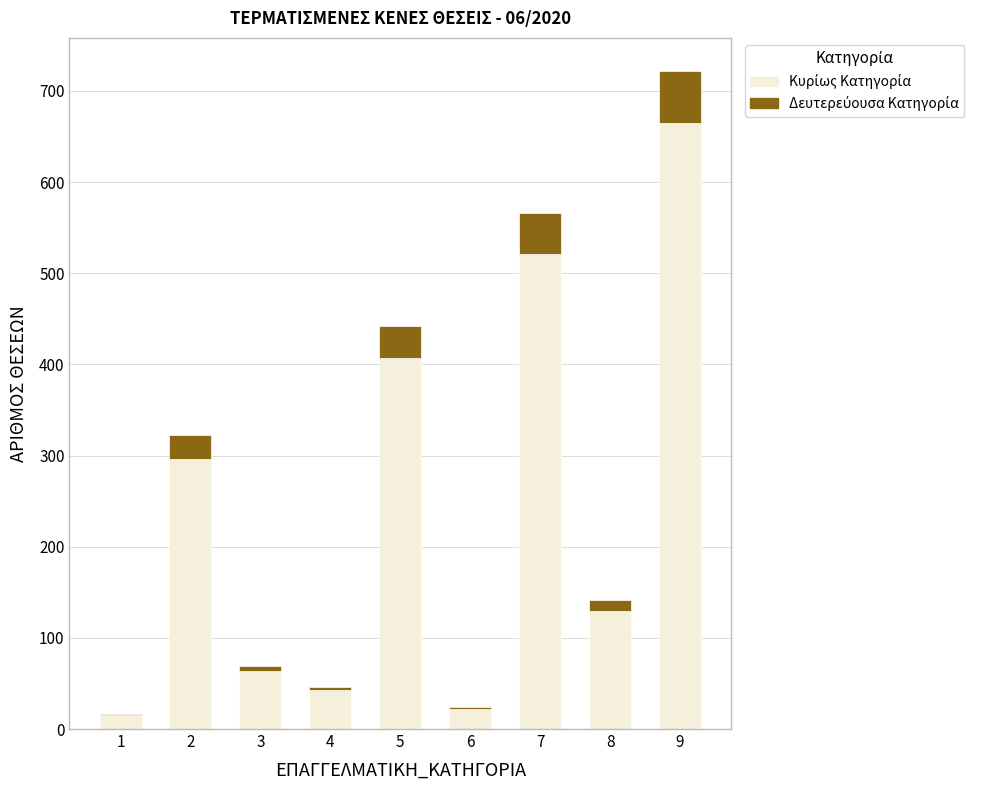

Reading right to left, what are all the values shown in this chart?

722	141	566	24	442	46	69	322	17